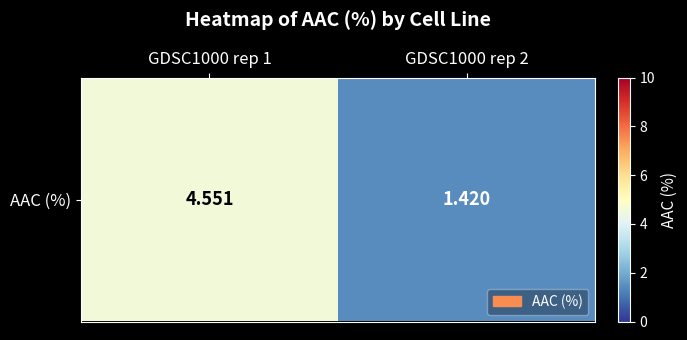

Reading left to right, transcribe all the data shown in this chart.

4.6	1.4